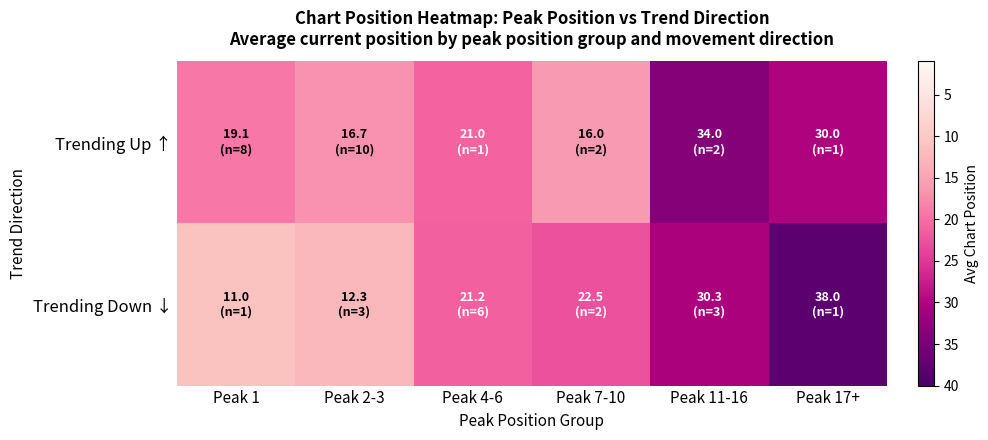

List the series in order of their overall mean, lowest first.

Trending Down ↓, Trending Up ↑